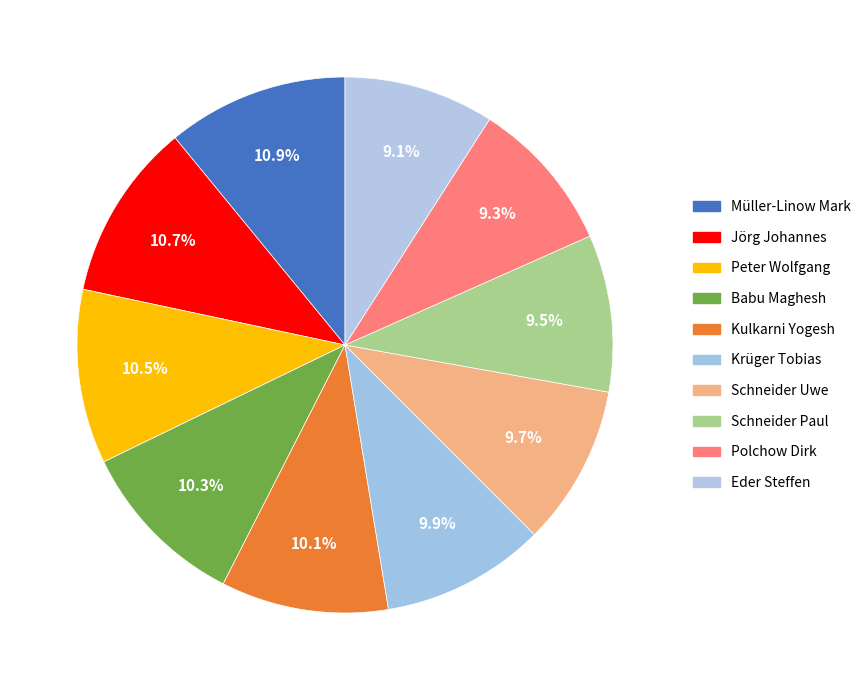

Which slice is the largest?

Müller-Linow Mark